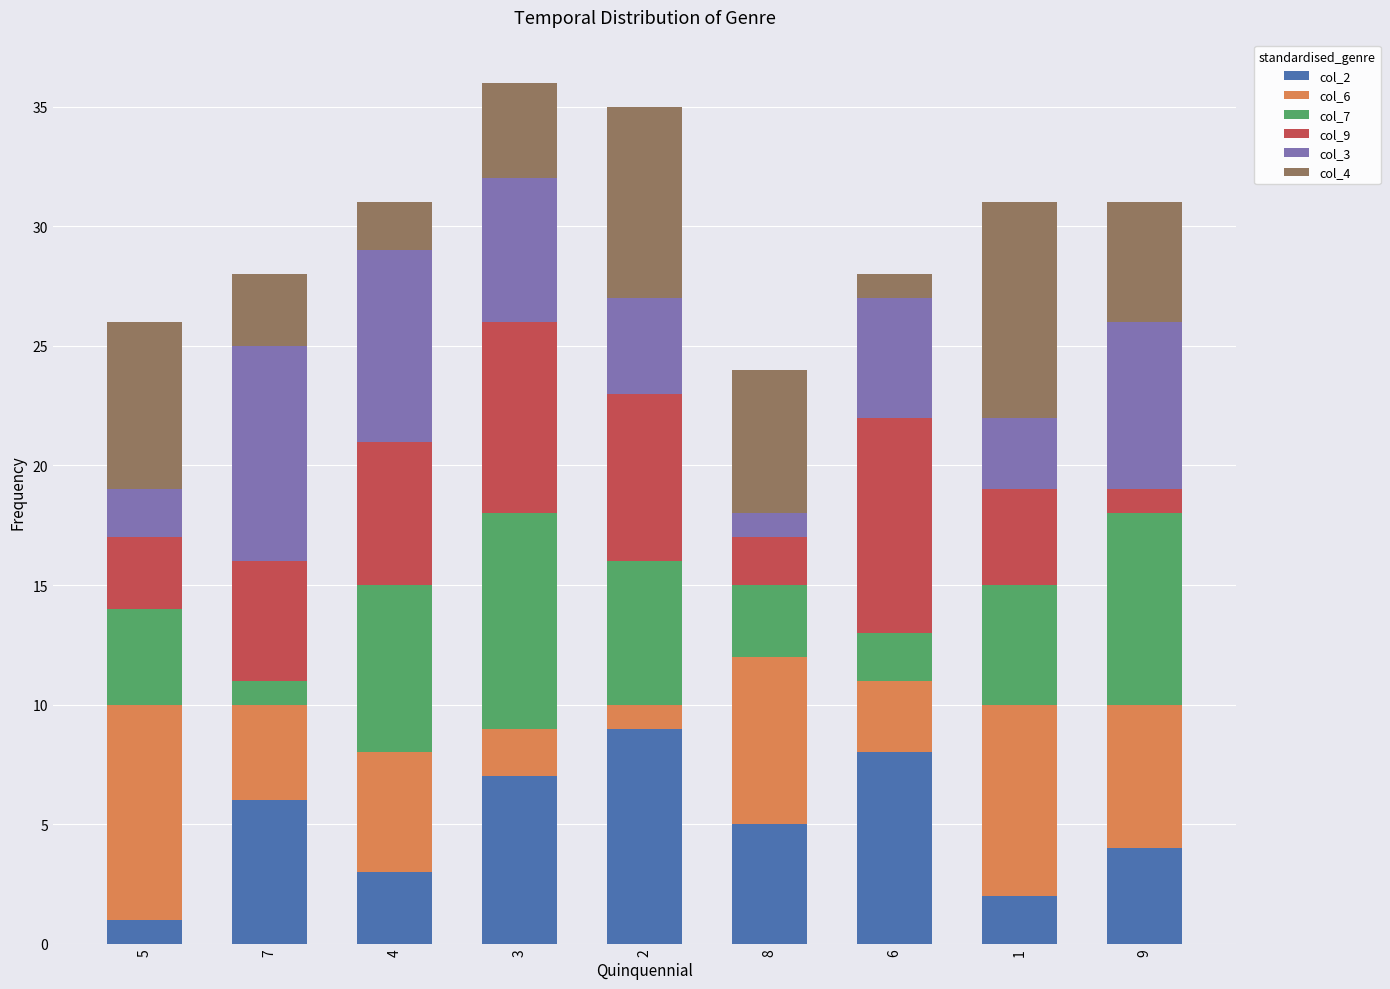

Does the chart contain stacked bars?

Yes